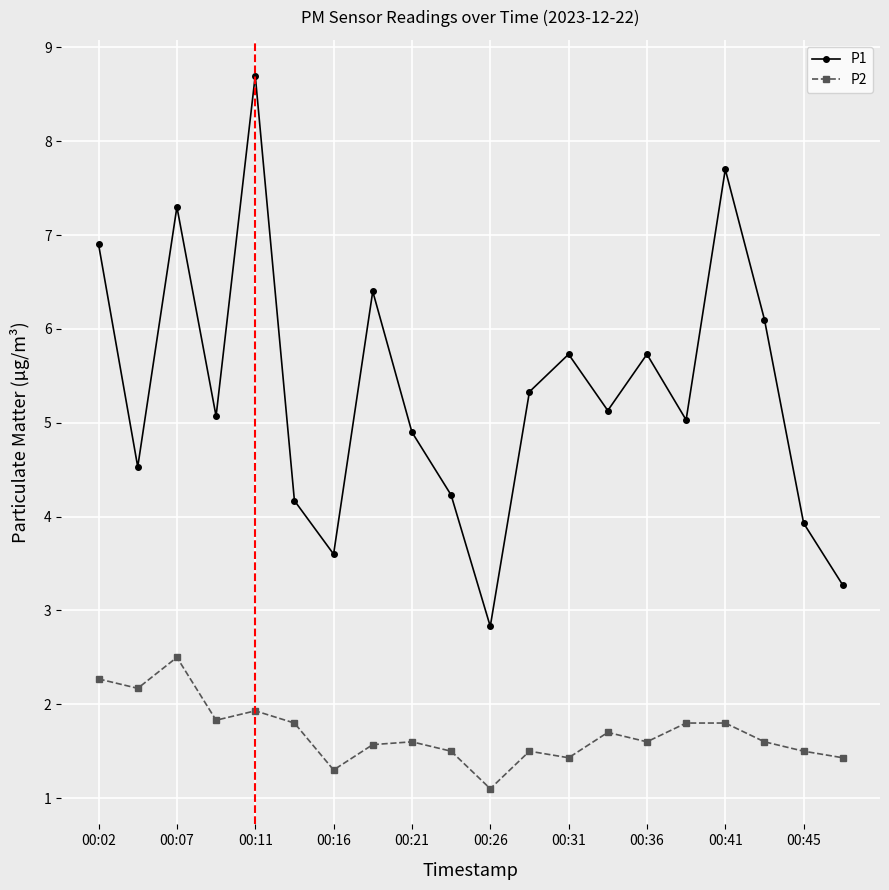

True or false: P2 has more than 0 interior local peaks.

True